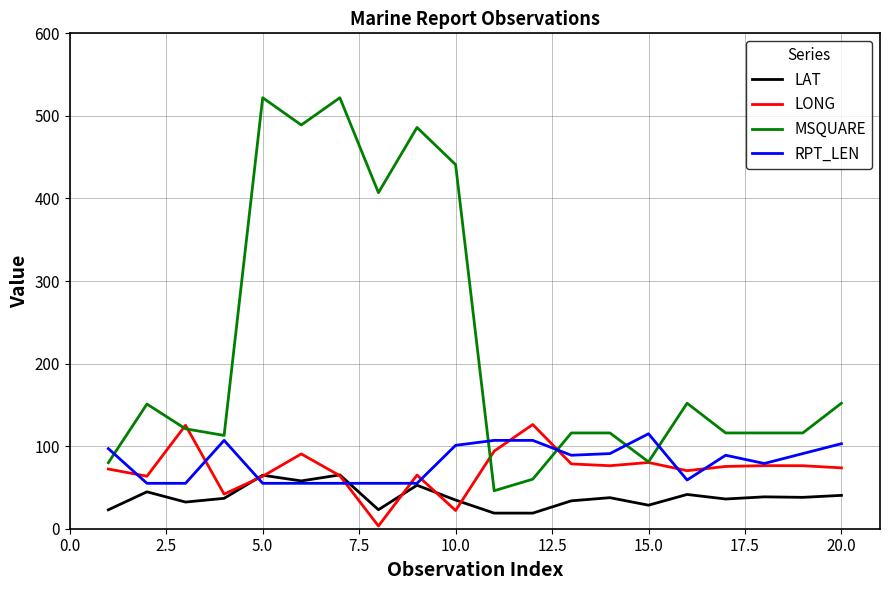

True or false: LONG has more than 0 interior local peaks.

True